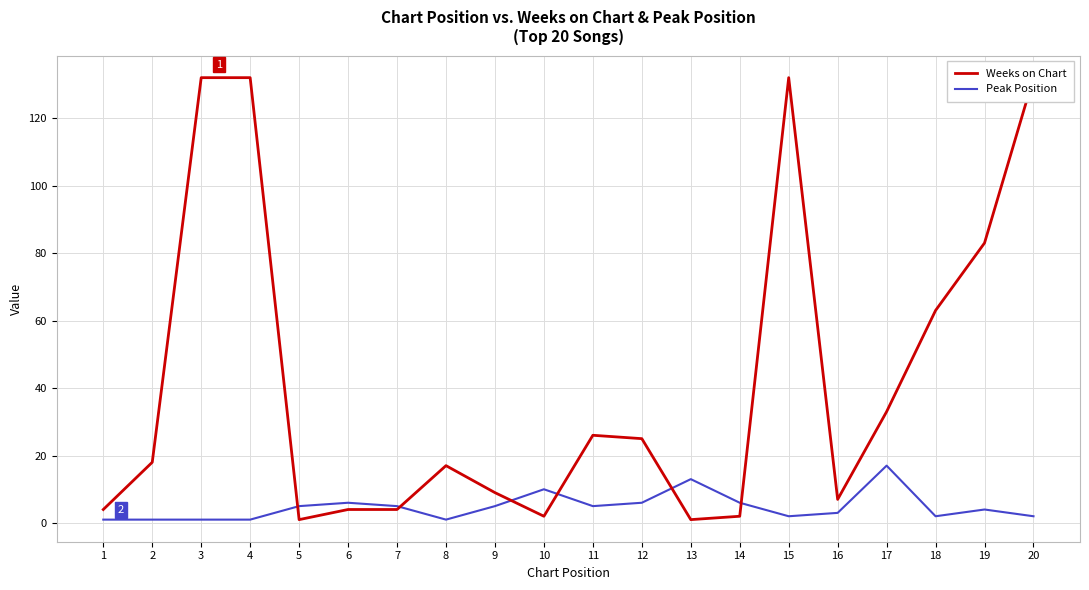

At how many categories does at least one series exceed 7?

14